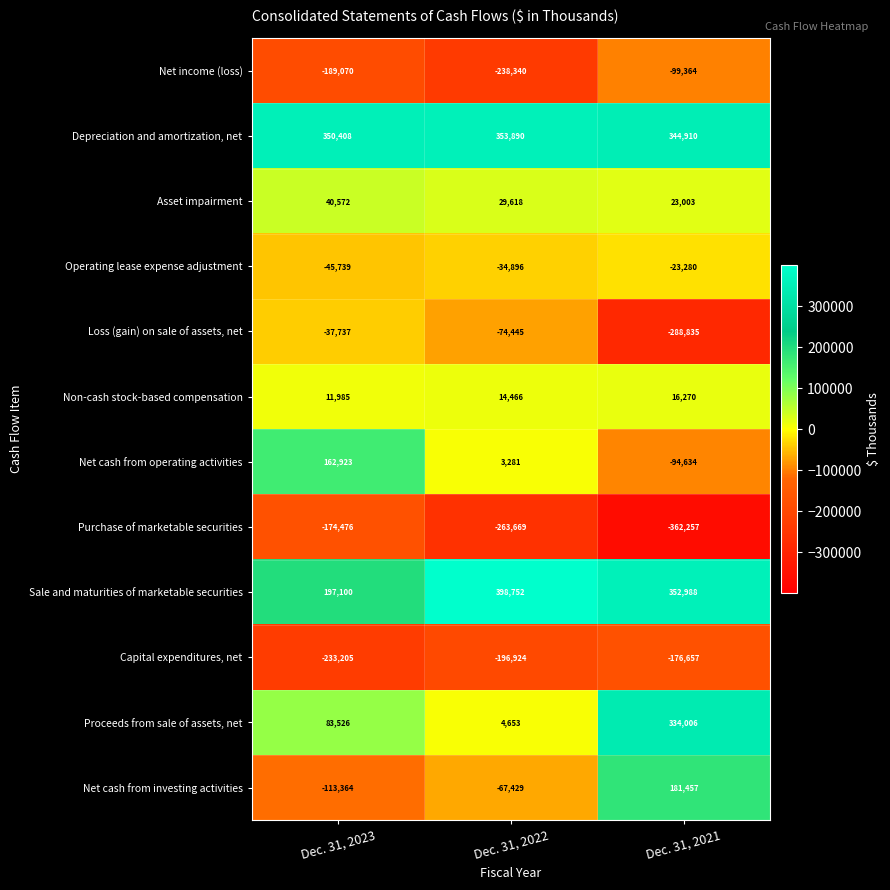

Where is Capital expenditures, net nearest to the value -204931?

Dec. 31, 2022